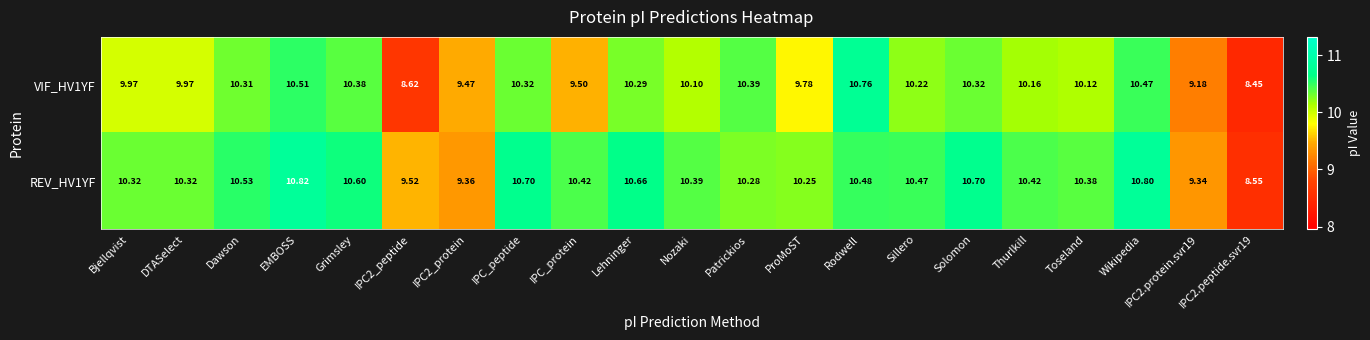

At which category is the sum across all series the highest?

EMBOSS